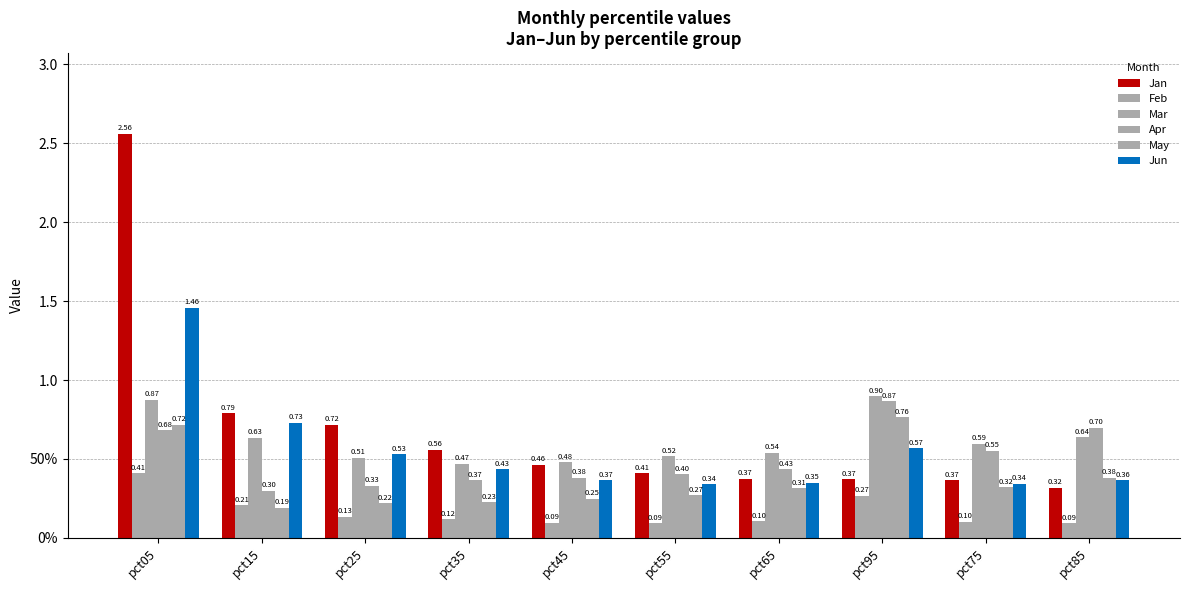

Which label corresponds to the smallest value in the chart?

pct85